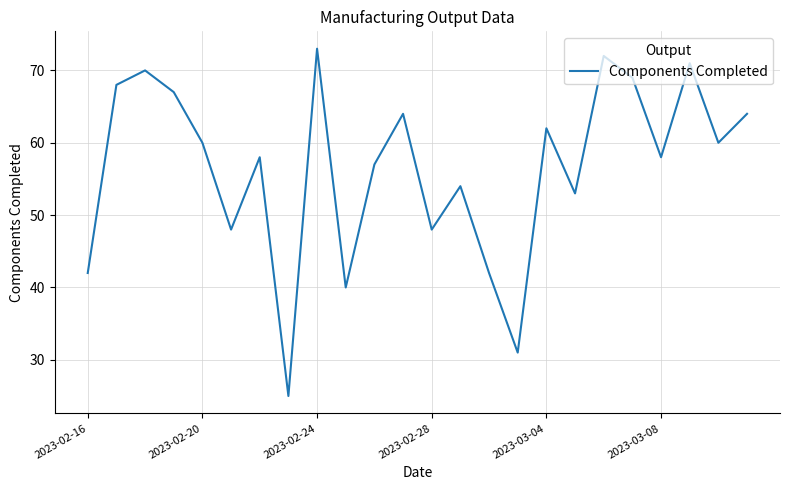

What is the smallest value displayed?

25